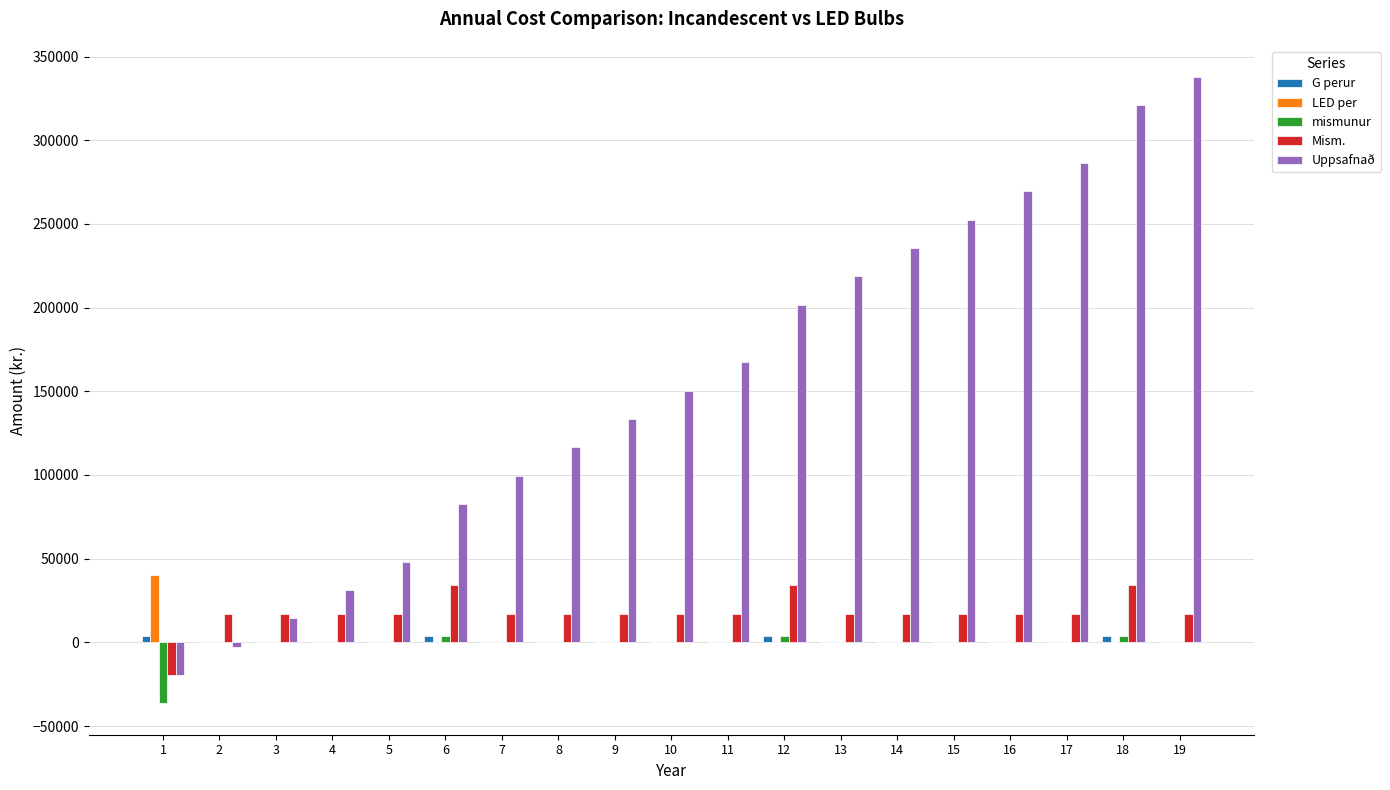

Is the value of Uppsafnað at 19 greater than the value of LED per at 3?

Yes